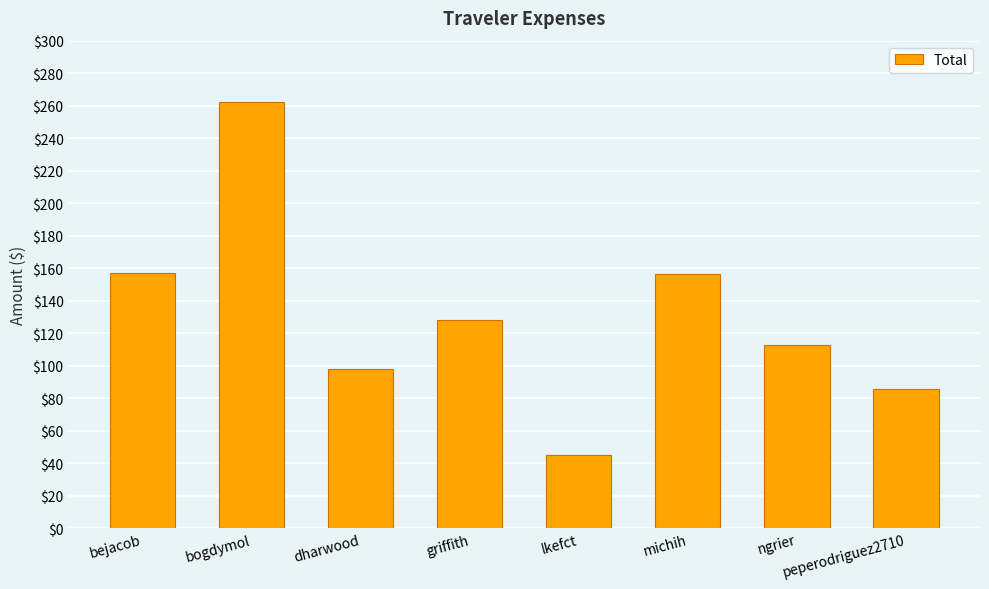

Approximately how many times larger is the value at peperodriguez2710 compared to dharwood?

0.9